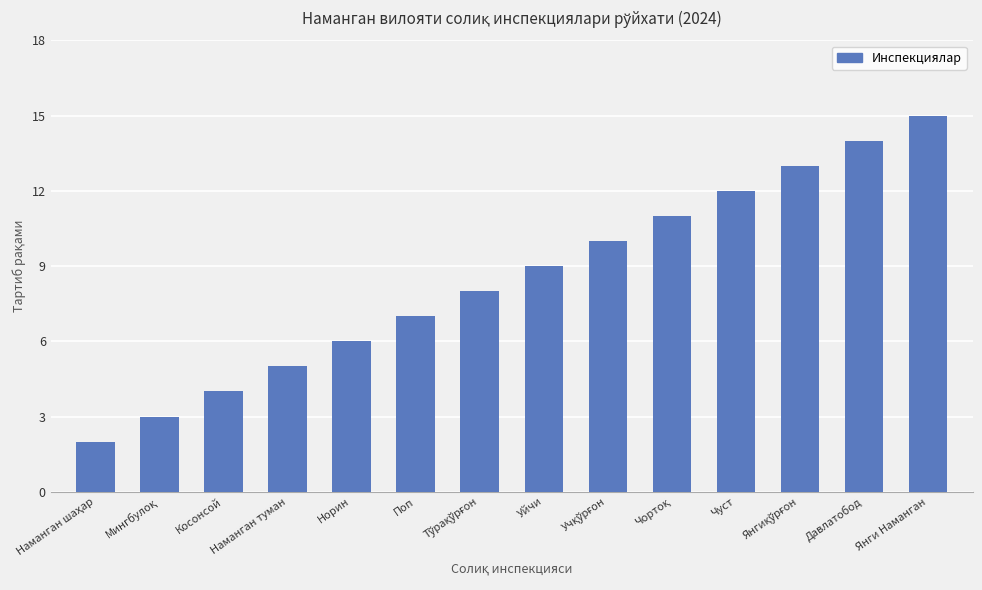

Are the bars horizontal?

No